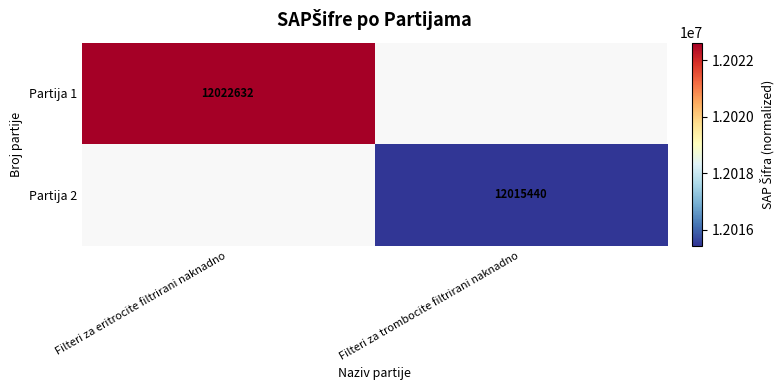

True or false: Partija 1 has a value of 12022632 at Filteri za eritrocite filtrirani naknadno.

True